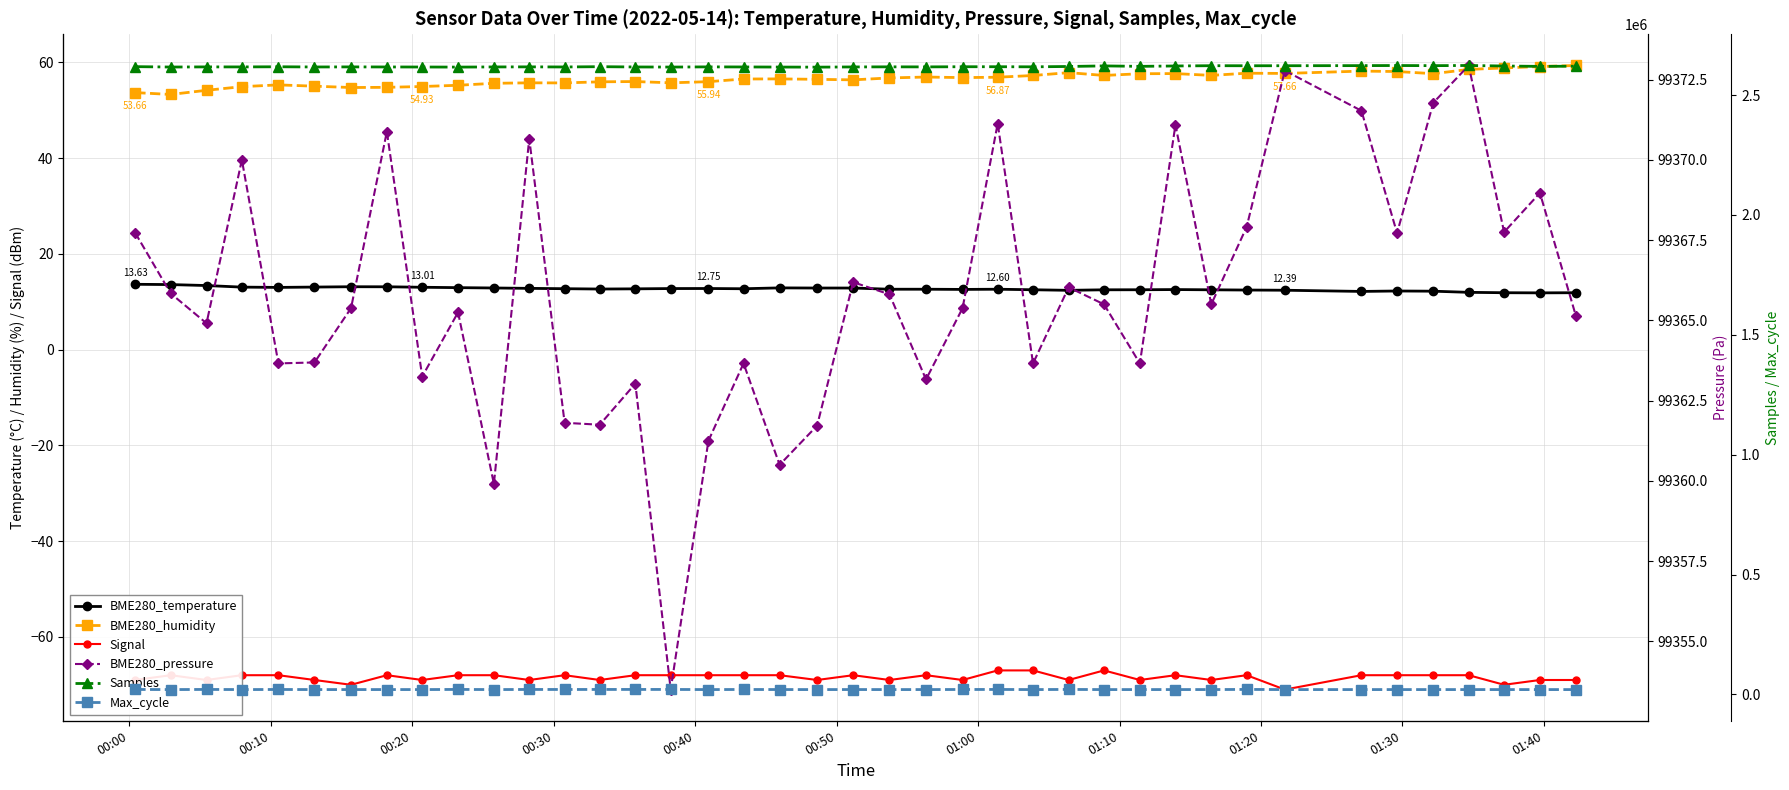

What is the difference between the second highest and second lowest values in the BME280_humidity series?

5.4